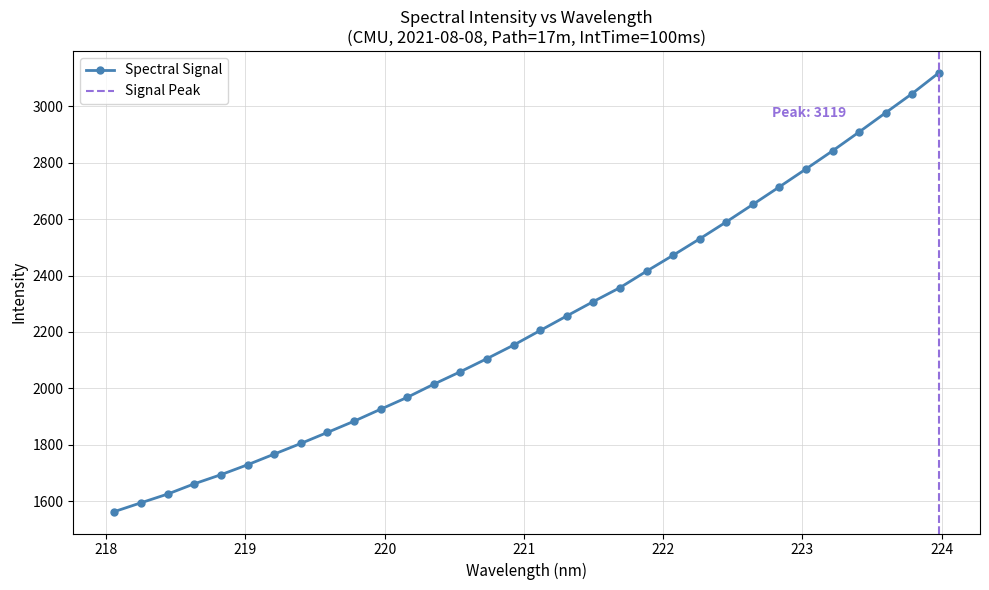

What is the smallest value displayed?

1563.3